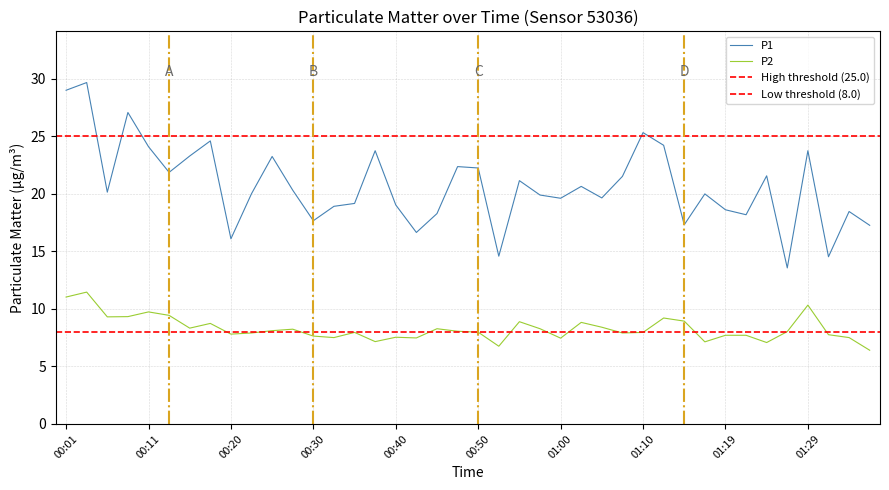

True or false: P1 and P2 intersect in this chart.

False